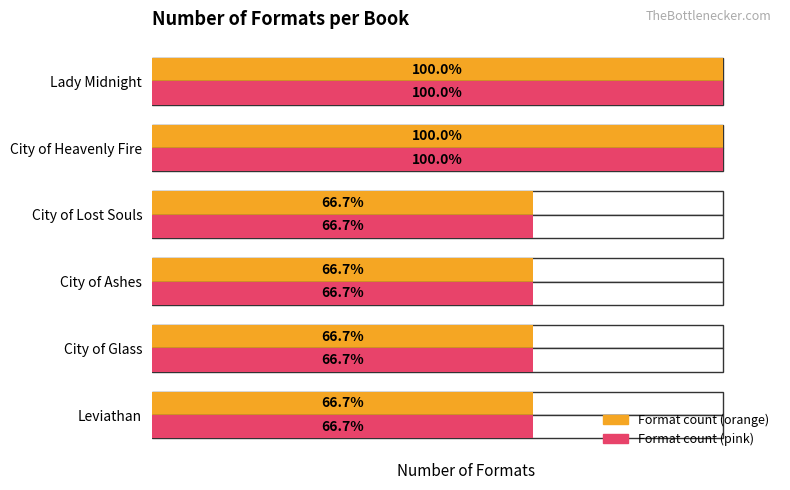

The value of Number of Formats at City of Lost Souls is 36.6. True or false?

False